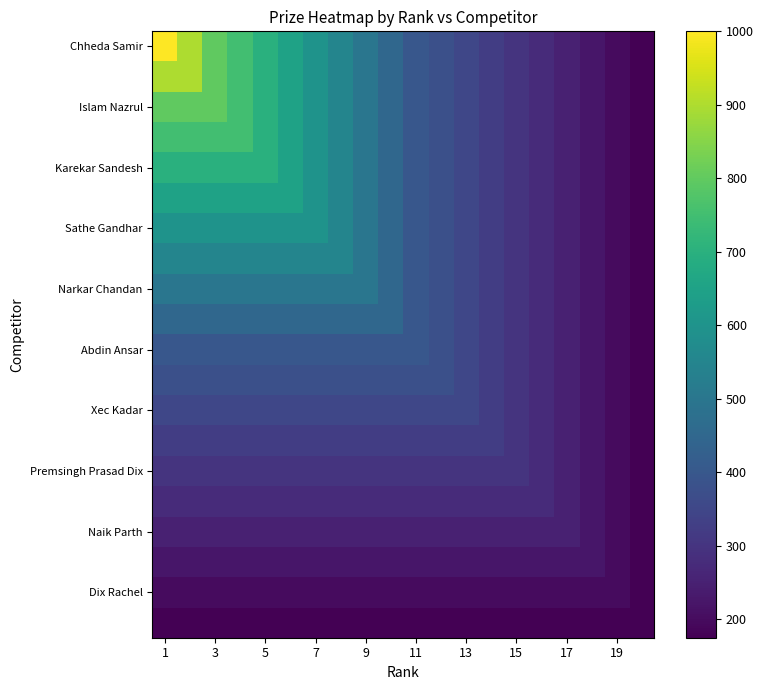

Which series has the widest spread of values?

Chheda Samir